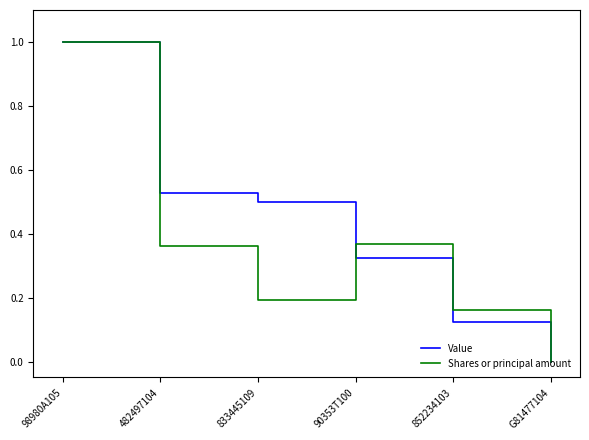

What is the greatest value displayed?

1.0